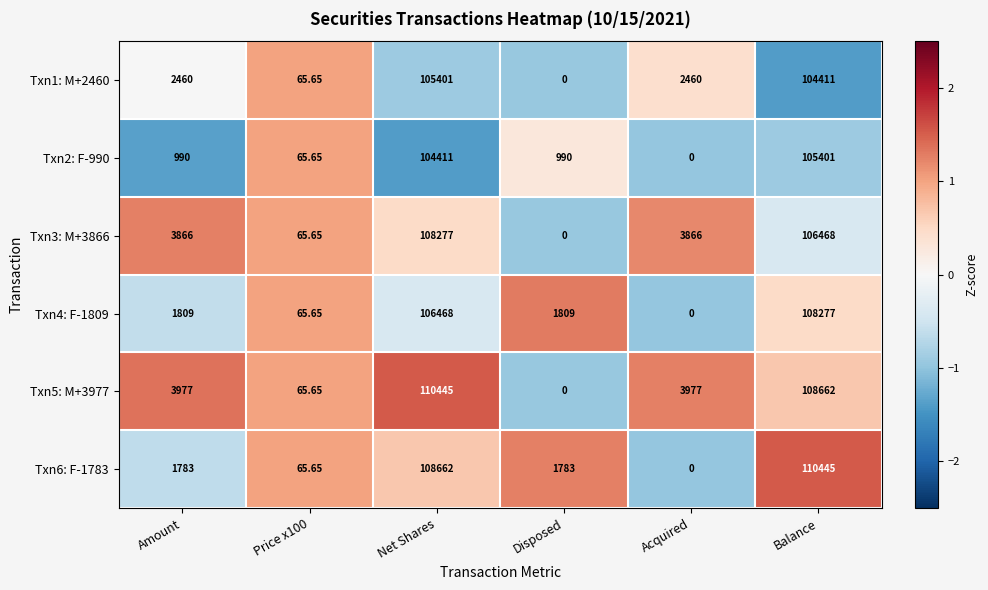

How many series are shown in this chart?

6